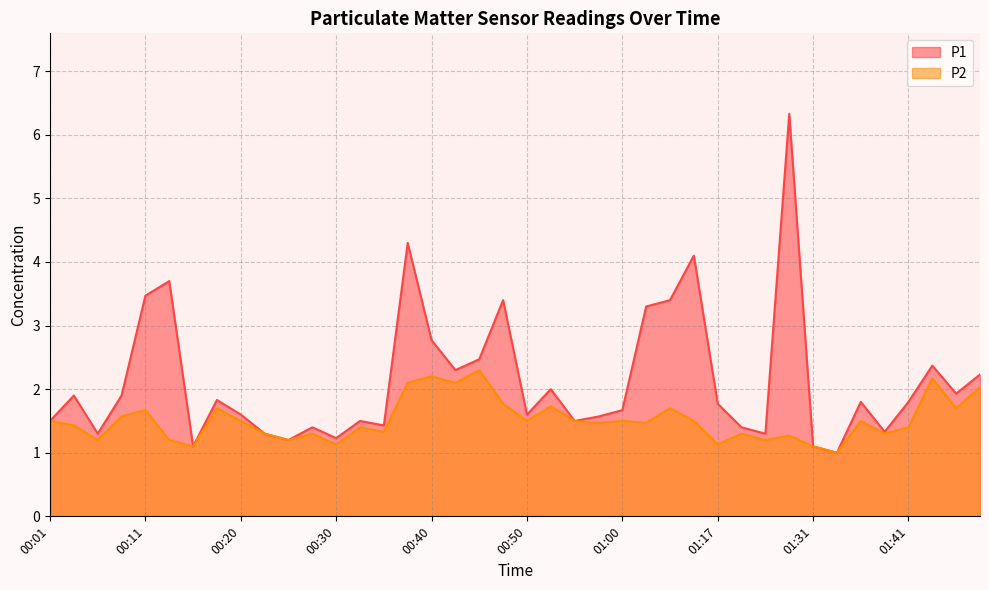

Does the chart have visible grid lines?

Yes